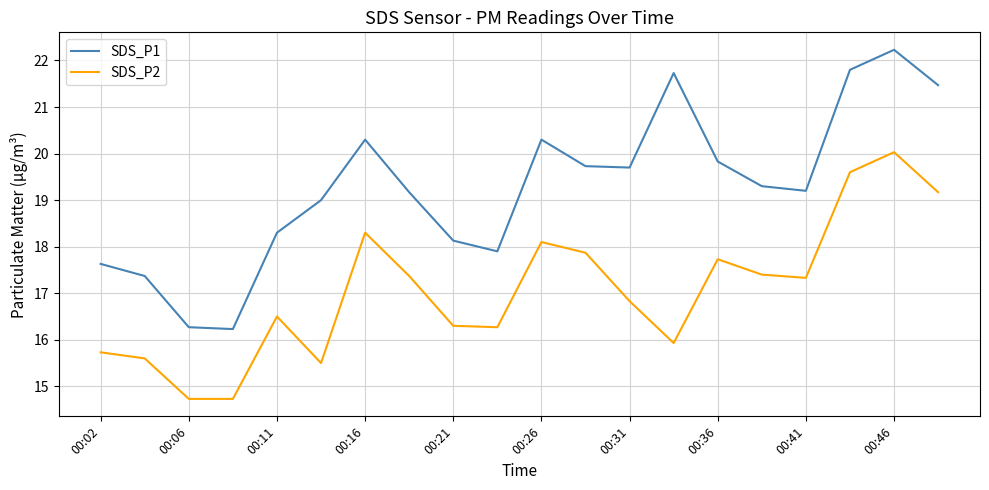

True or false: SDS_P2 and SDS_P1 cross at least once.

False